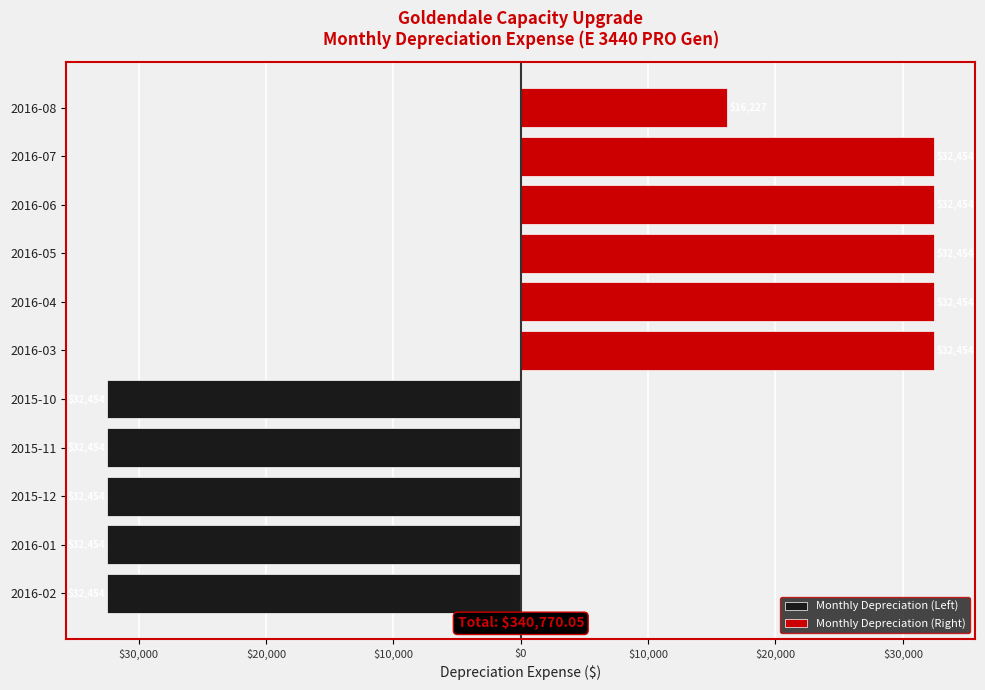

Approximately how many times larger is the value at 2016-04 compared to 2015-12?

1.0